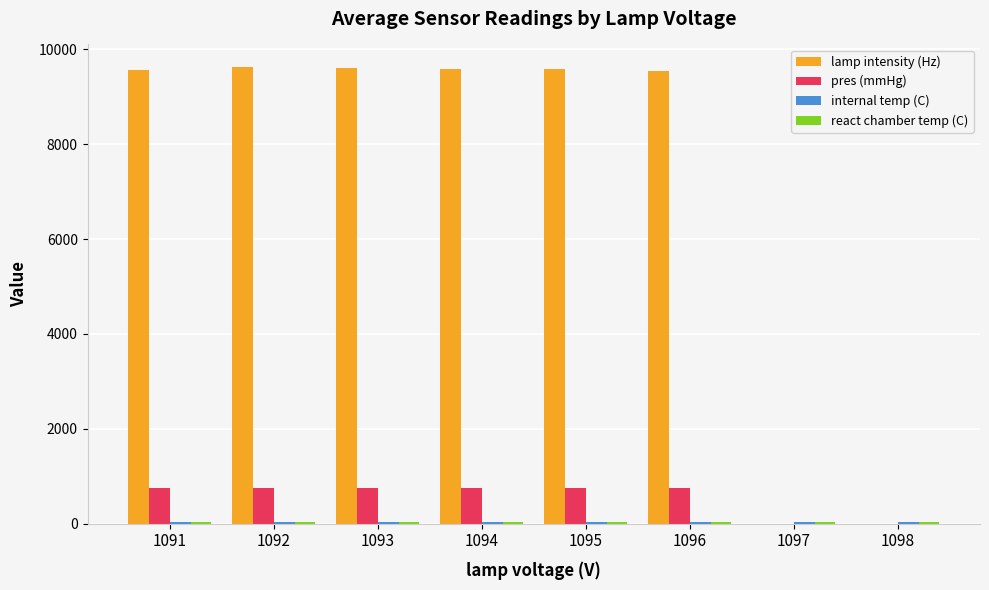

Is it true that lamp intensity (Hz) equals 4540.5 at 1095?

False